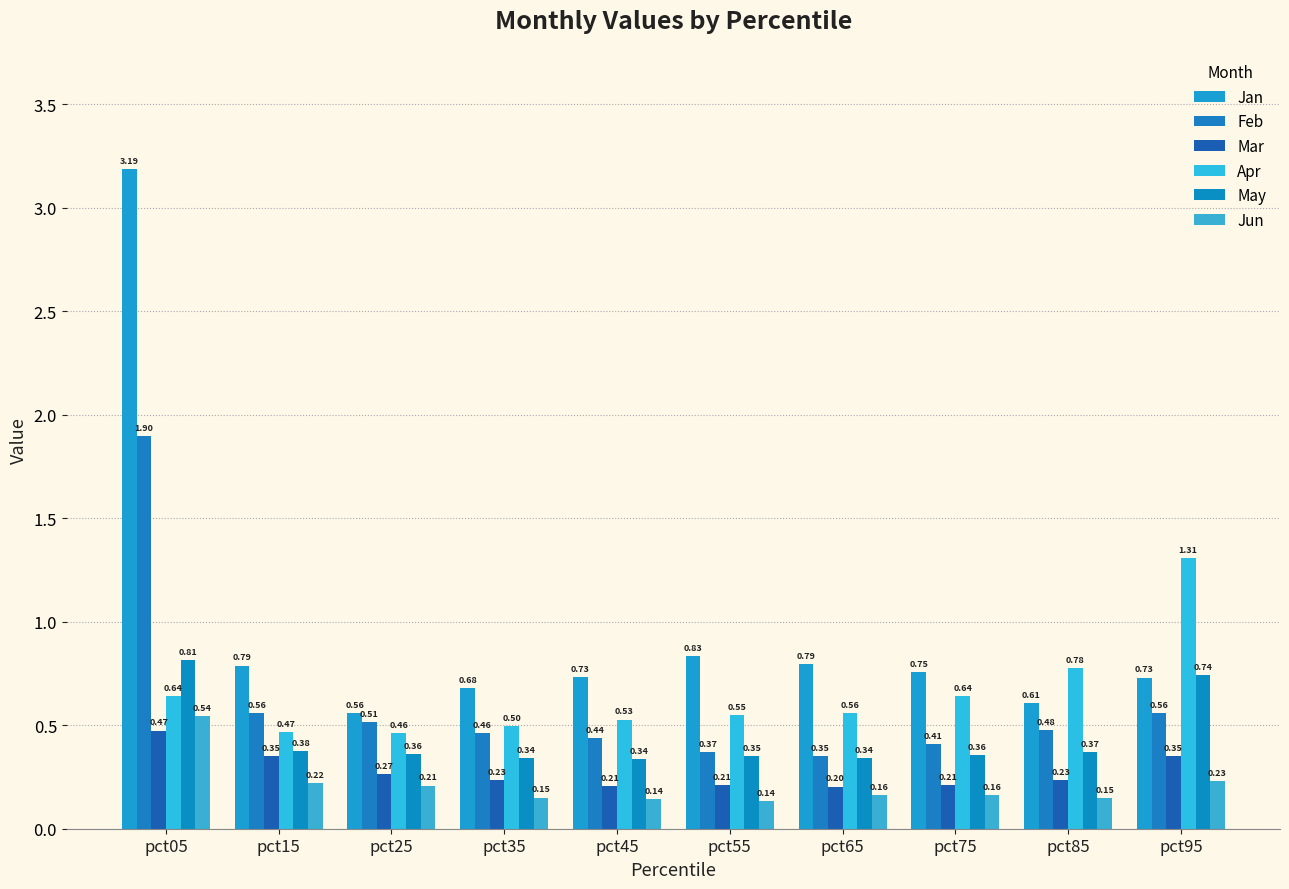

The Mar series shows 0.4 at pct95. True or false?

True